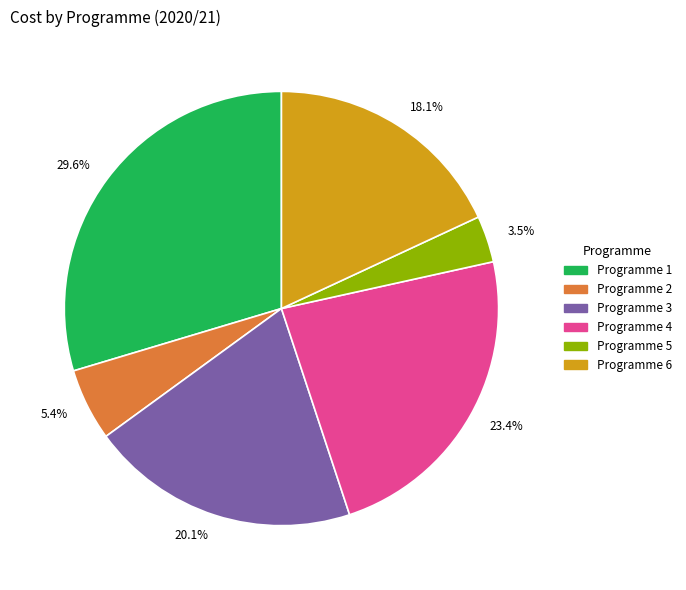

Which has a higher value, 20.1% or 3.5%?

20.1%